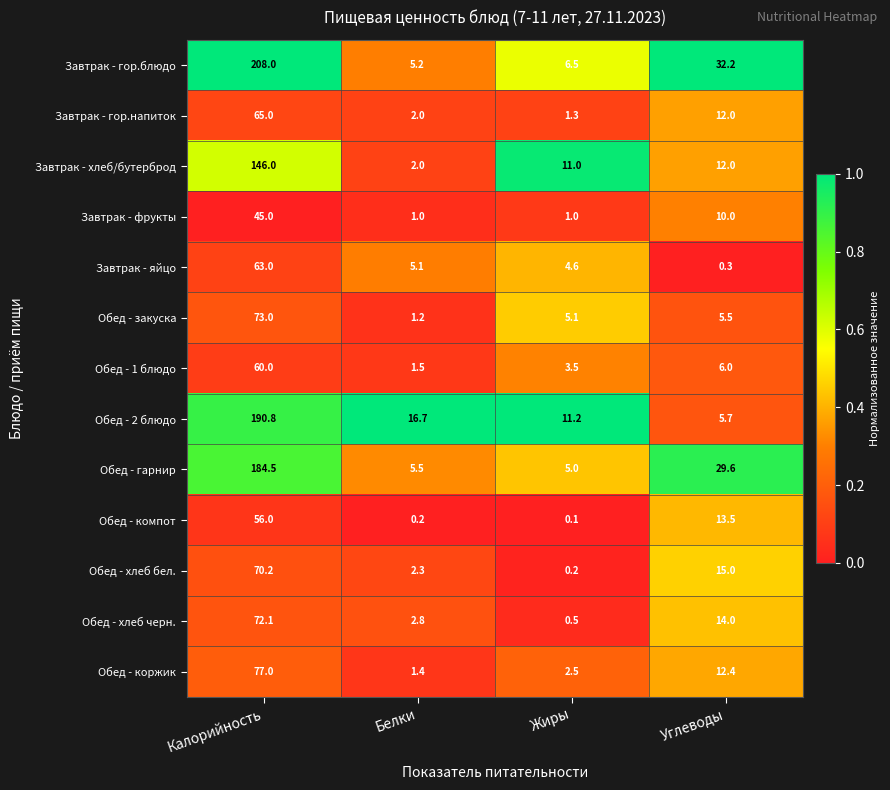

Is it true that Завтрак - яйцо equals 1.8 at Жиры?

False